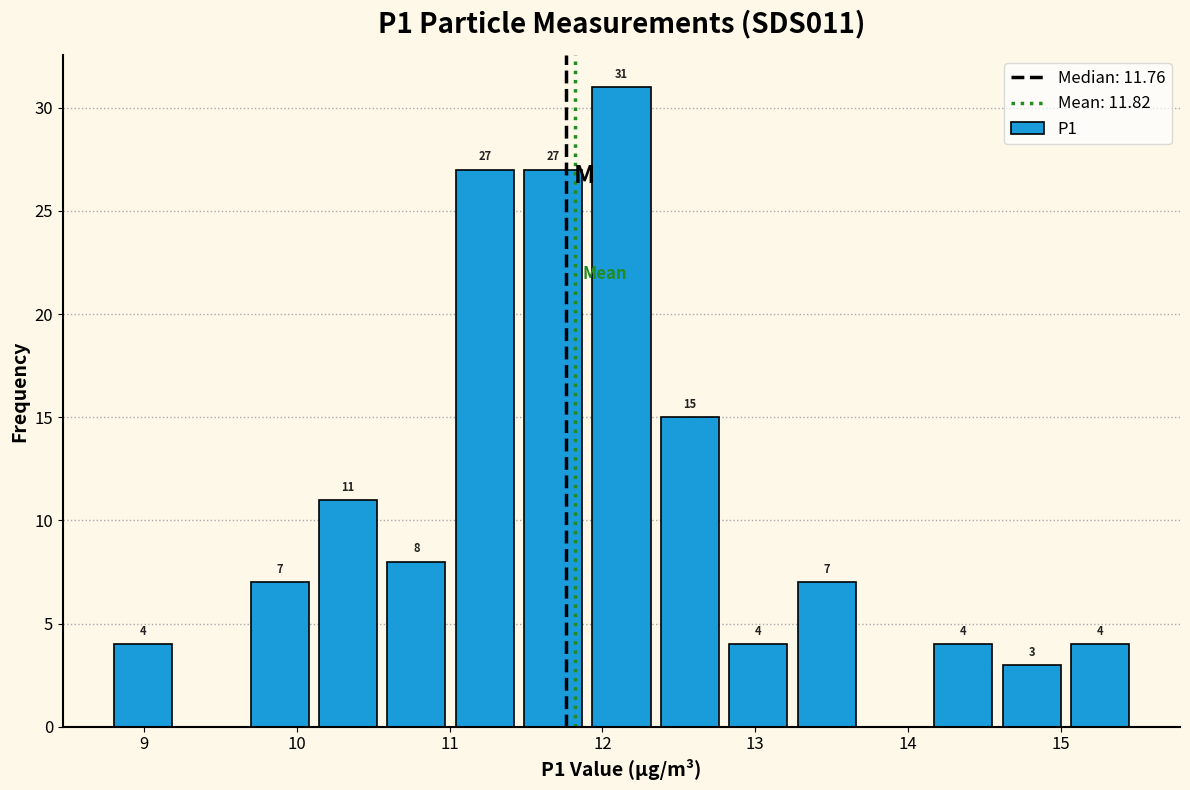

Which range on the x-axis has the tallest bar?

11.9 to 12.3